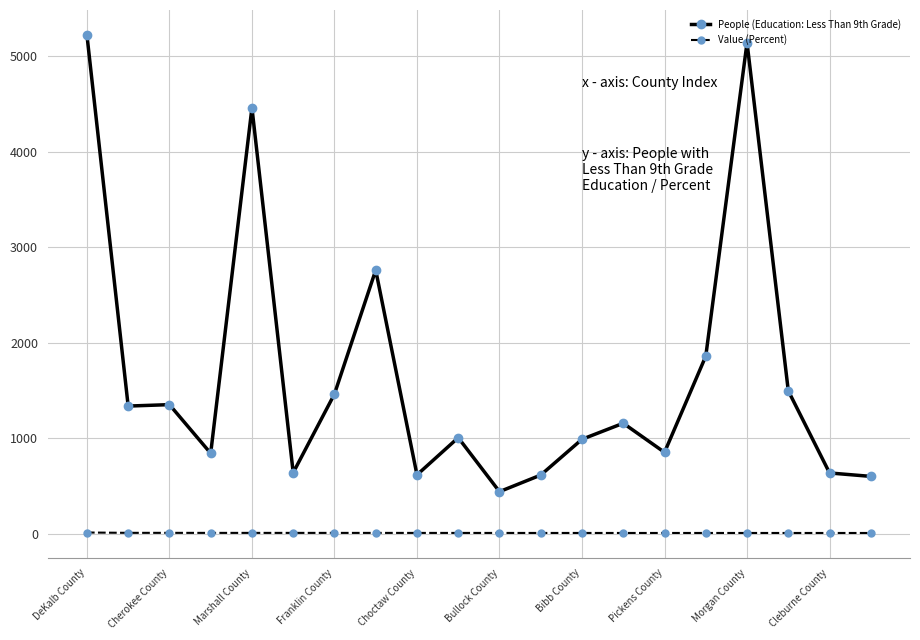

What is the sum of all Value (Percent) values?

134.1